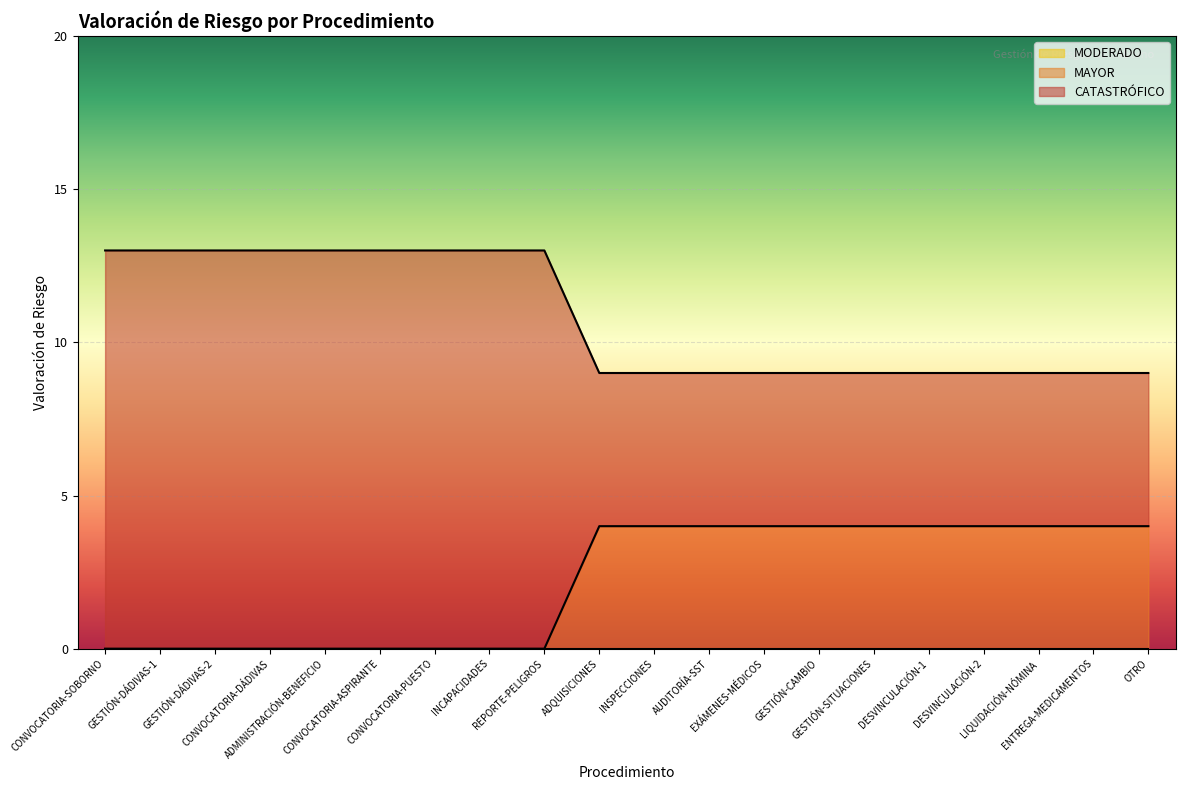

Reading left to right, transcribe all the data shown in this chart.

CATASTRÓFICO: 0	0	0	0	0	0	0	0	0	4	4	4	4	4	4	4	4	4	4	4
MAYOR: 13	13	13	13	13	13	13	13	13	9	9	9	9	9	9	9	9	9	9	9